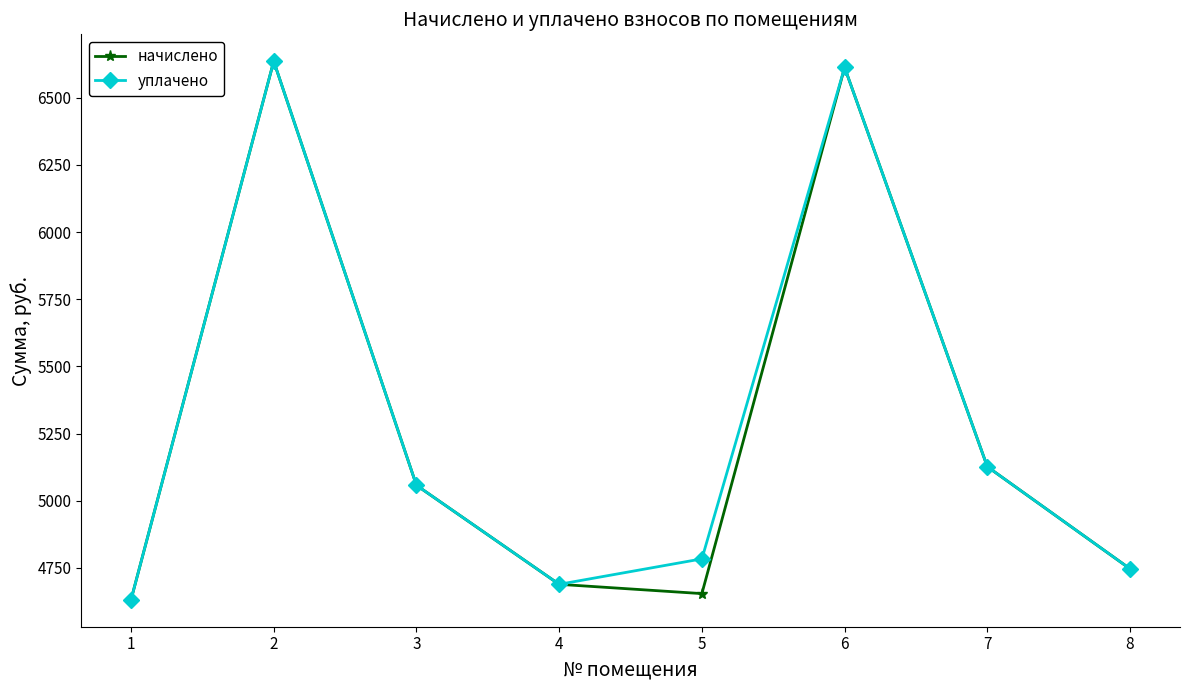

What is the sum of the начислено values at 6 and 7?

11738.8